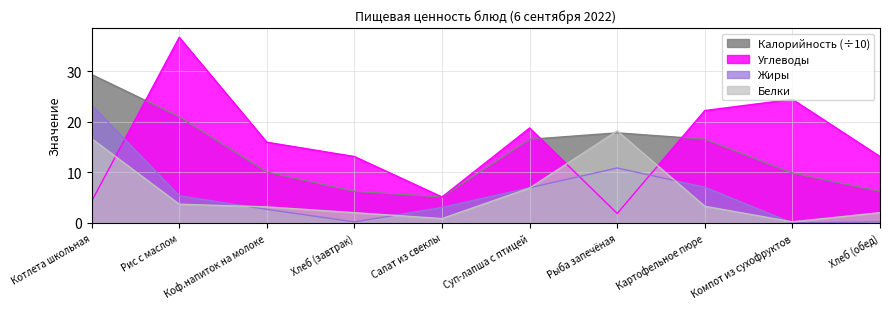

In Калорийность, how many points are lower than both neighbors (excluding endpoints)?

1